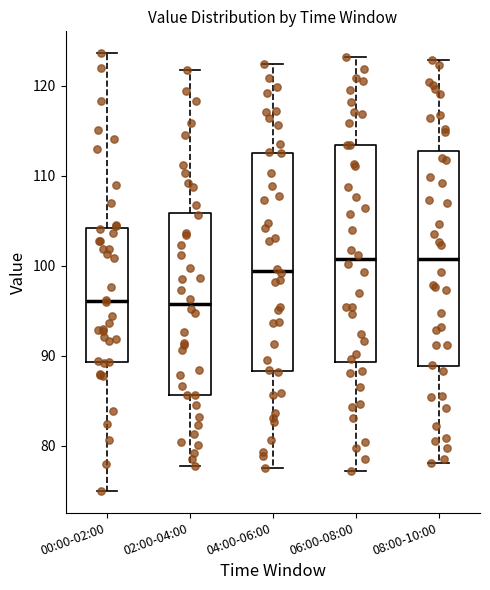

Reading left to right, transcribe this box plot: for each box, give where its median line is, the range the box spans, and where its two whiskers end, as read against the y-axis. The values are not printed on the chart, so give them approximately, as read against the axis.

00:00-02:00: median 96, box 89 to 104, whiskers 75 to 124
02:00-04:00: median 96, box 86 to 106, whiskers 78 to 122
04:00-06:00: median 99, box 88 to 113, whiskers 78 to 122
06:00-08:00: median 101, box 89 to 113, whiskers 77 to 123
08:00-10:00: median 101, box 89 to 113, whiskers 78 to 123